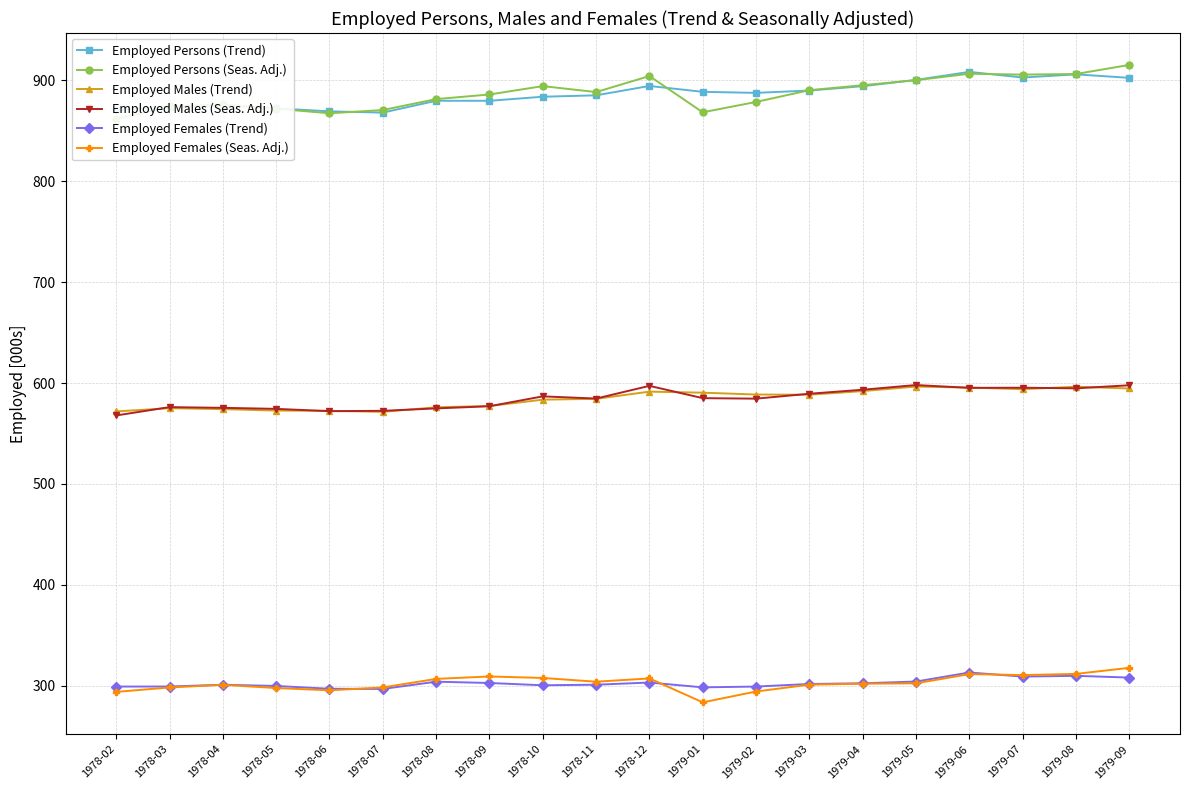

Which label corresponds to the largest value in the chart?

1979-09